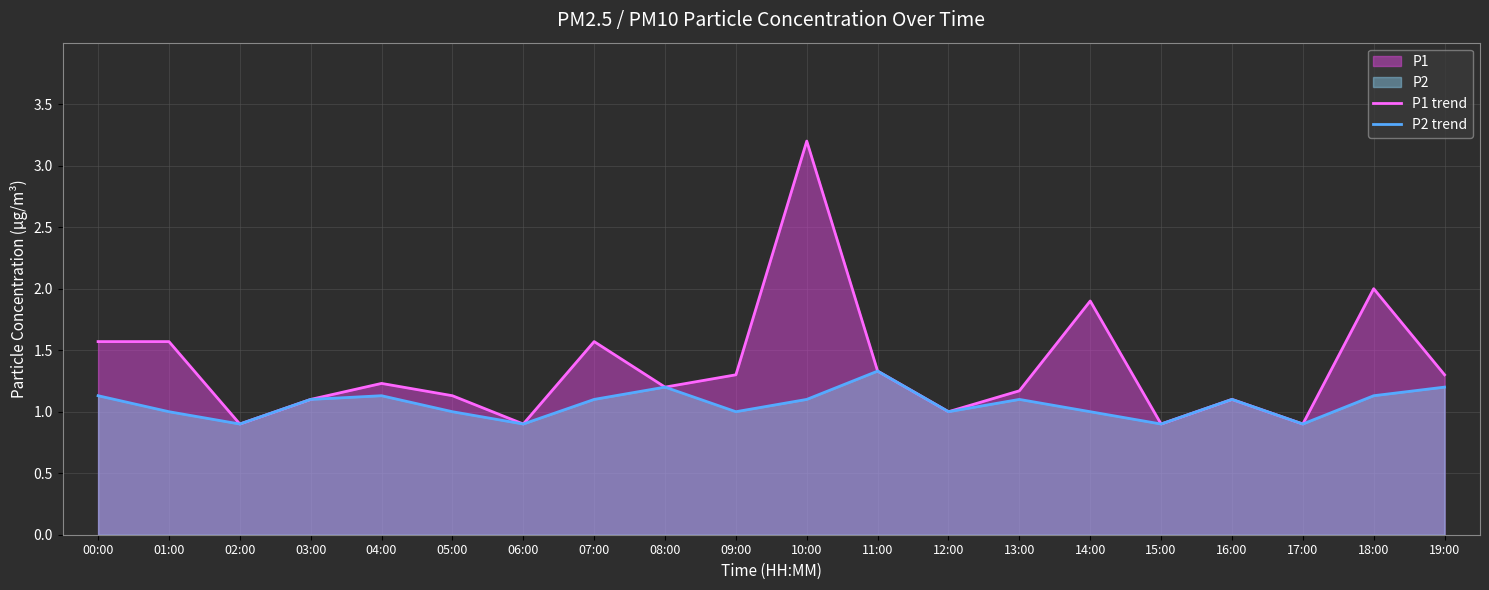

At which category does the chart reach its minimum across all series?

02:00